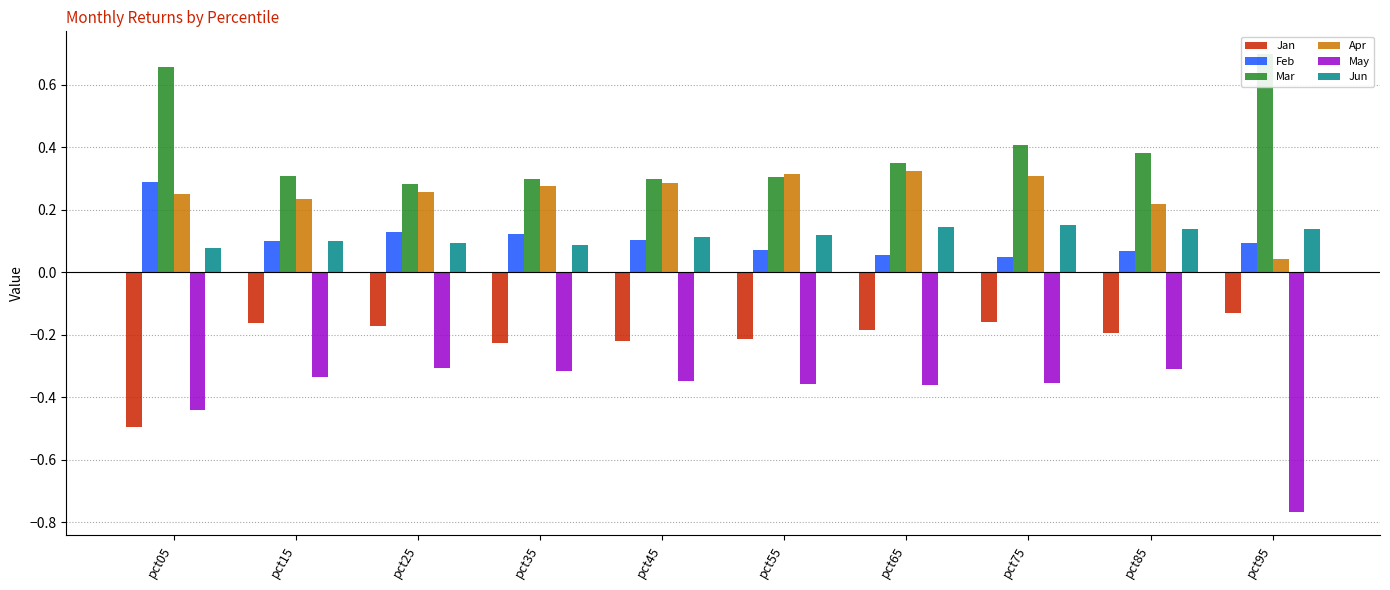

Which label corresponds to the largest value in the chart?

pct95